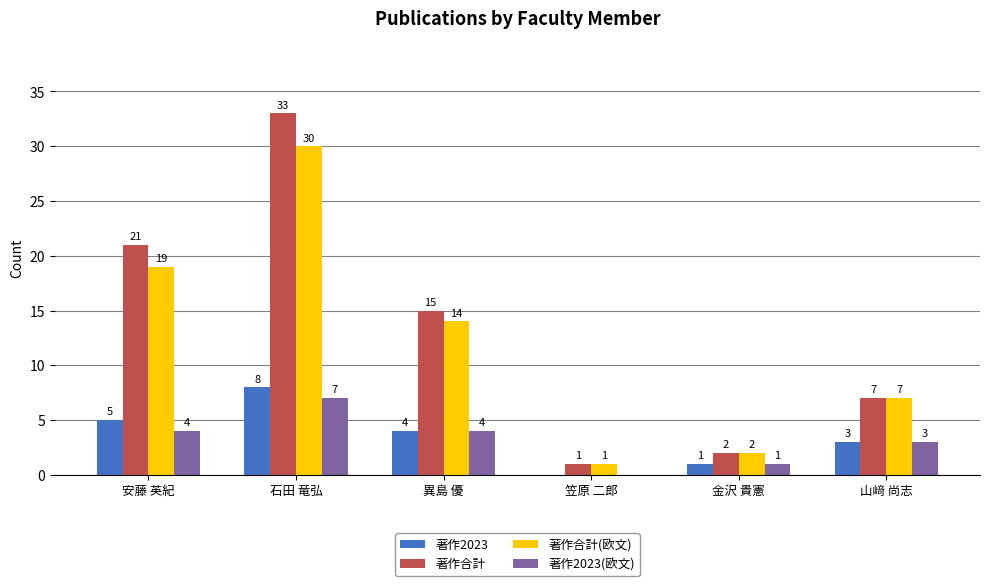

Is it true that 著作2023 equals 3 at 安藤 英紀?

False